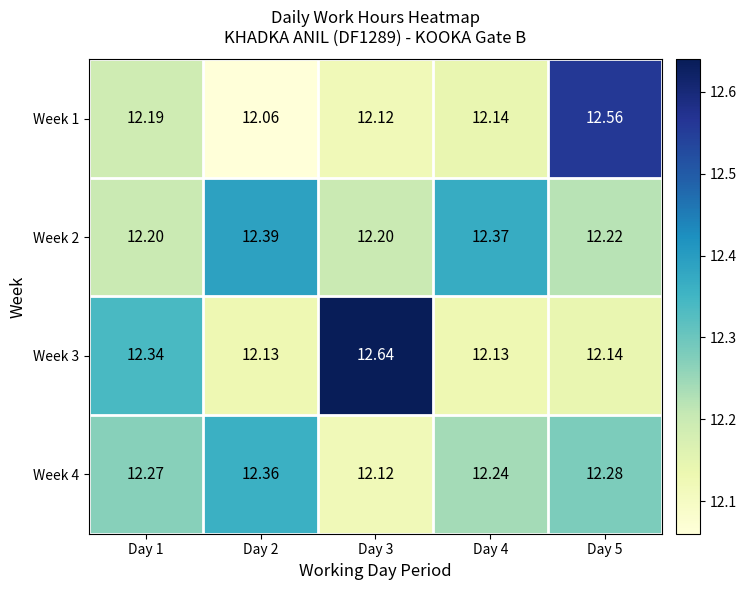

Is the value of Week 2 at Day 5 greater than the value of Week 1 at Day 4?

Yes